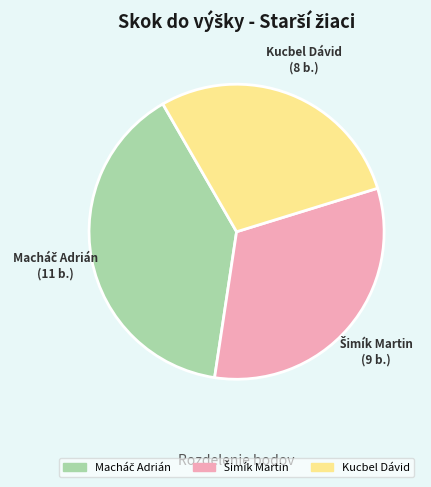

Which slice is the smallest?

Kucbel Dávid